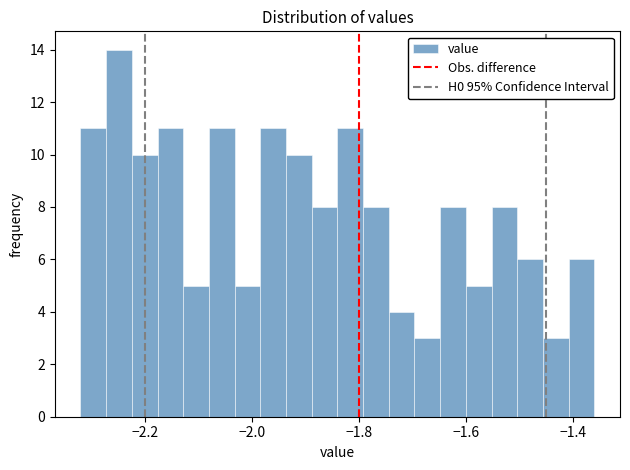

Around what value on the x-axis is the tallest bar? Give the approximate position of its centre, as read against the axis.

-2.24